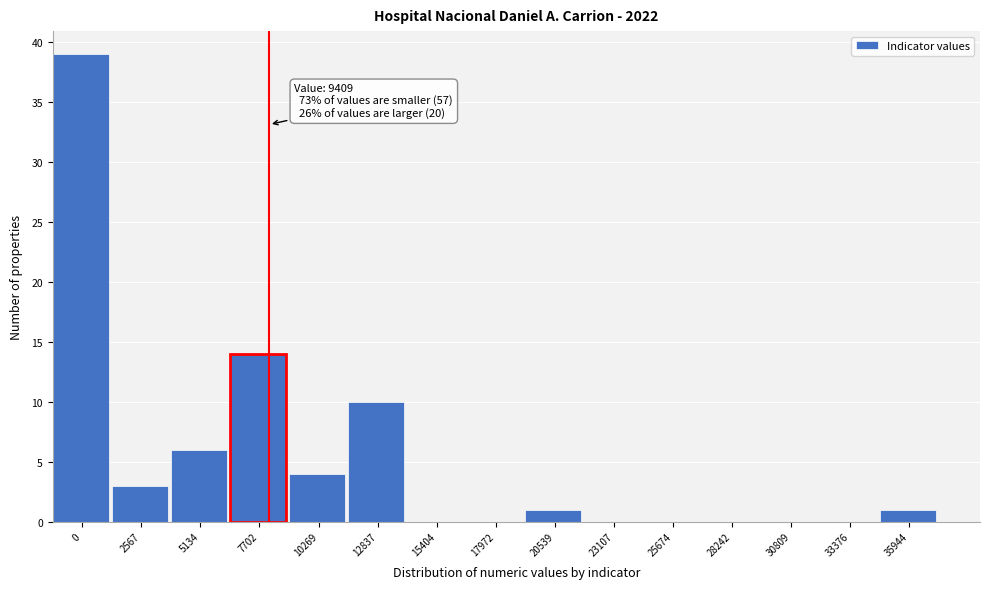

Reading left to right, transcribe all the data shown in this chart.

0=39	2567=3	5134=6	7702=14	10269=4	12837=10	15404=0	17972=0	20539=1	23107=0	25674=0	28242=0	30809=0	33376=0	35944=1